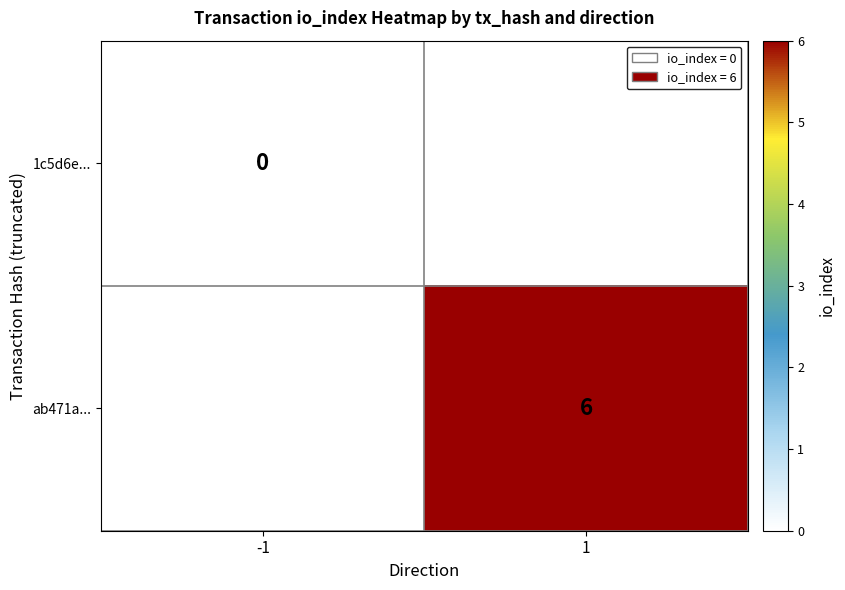

Is it true that ab471a... equals 6 at 1?

True